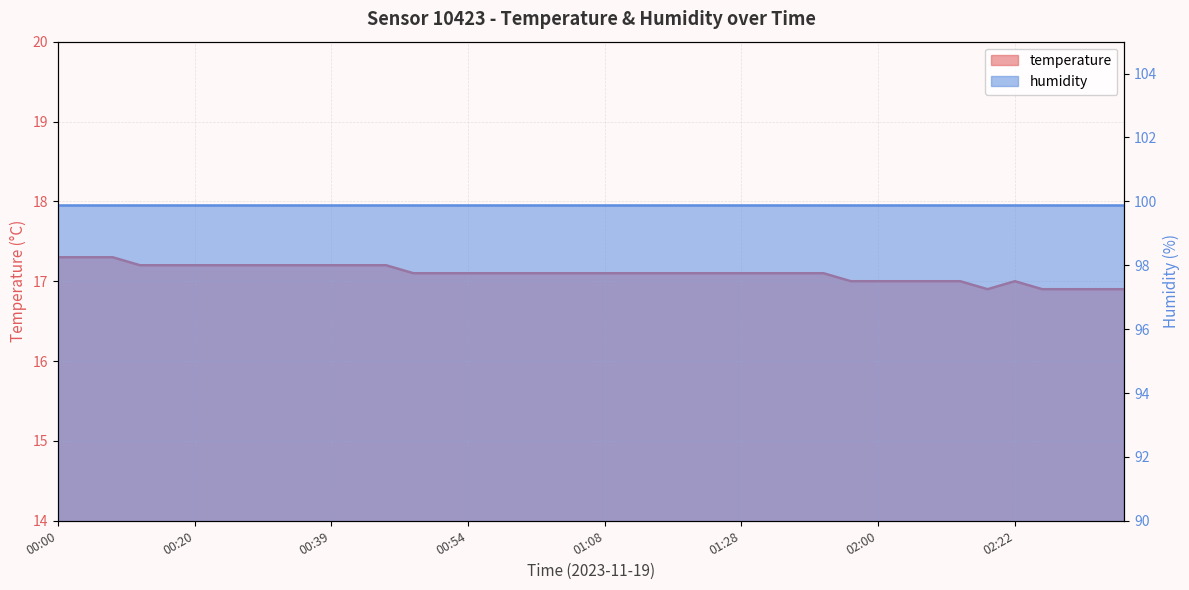

Reading left to right, transcribe all the data shown in this chart.

17.3	17.3	17.3	17.2	17.2	17.2	17.2	17.2	17.2	17.2	17.2	17.2	17.2	17.1	17.1	17.1	17.1	17.1	17.1	17.1	17.1	17.1	17.1	17.1	17.1	17.1	17.1	17.1	17.1	17.0	17.0	17.0	17.0	17.0	16.9	17.0	16.9	16.9	16.9	16.9